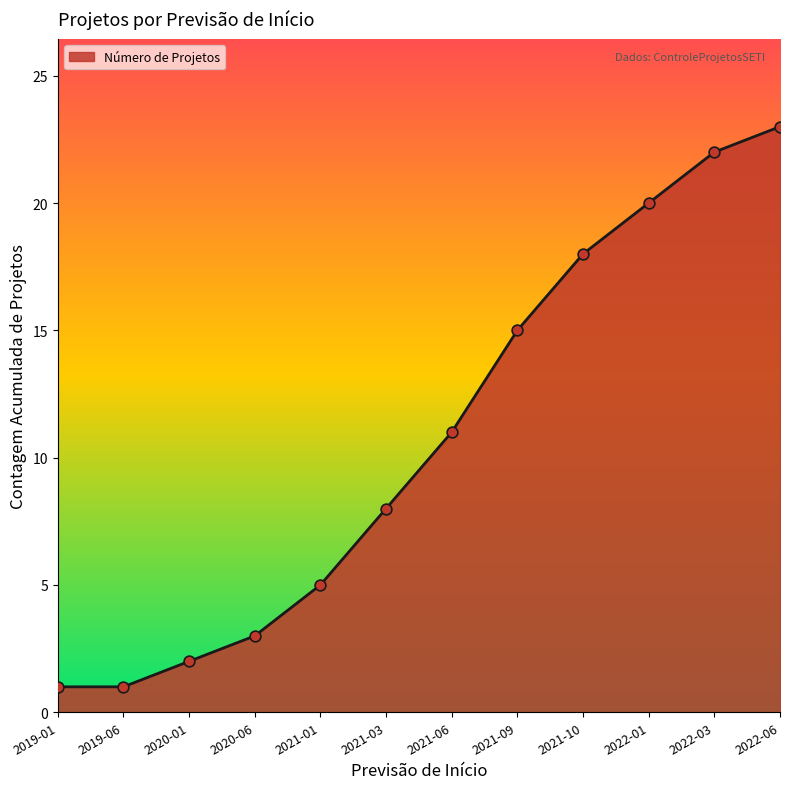

Which has a higher value, 2021-10 or 2022-01?

2022-01